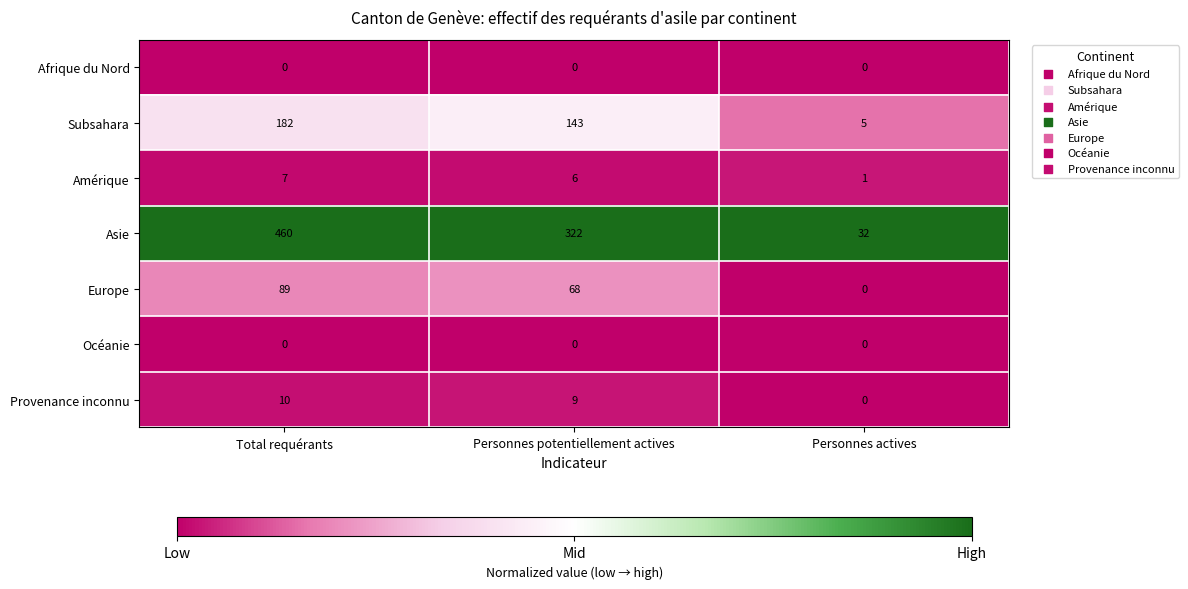

Which series has the largest total across all categories?

Asie